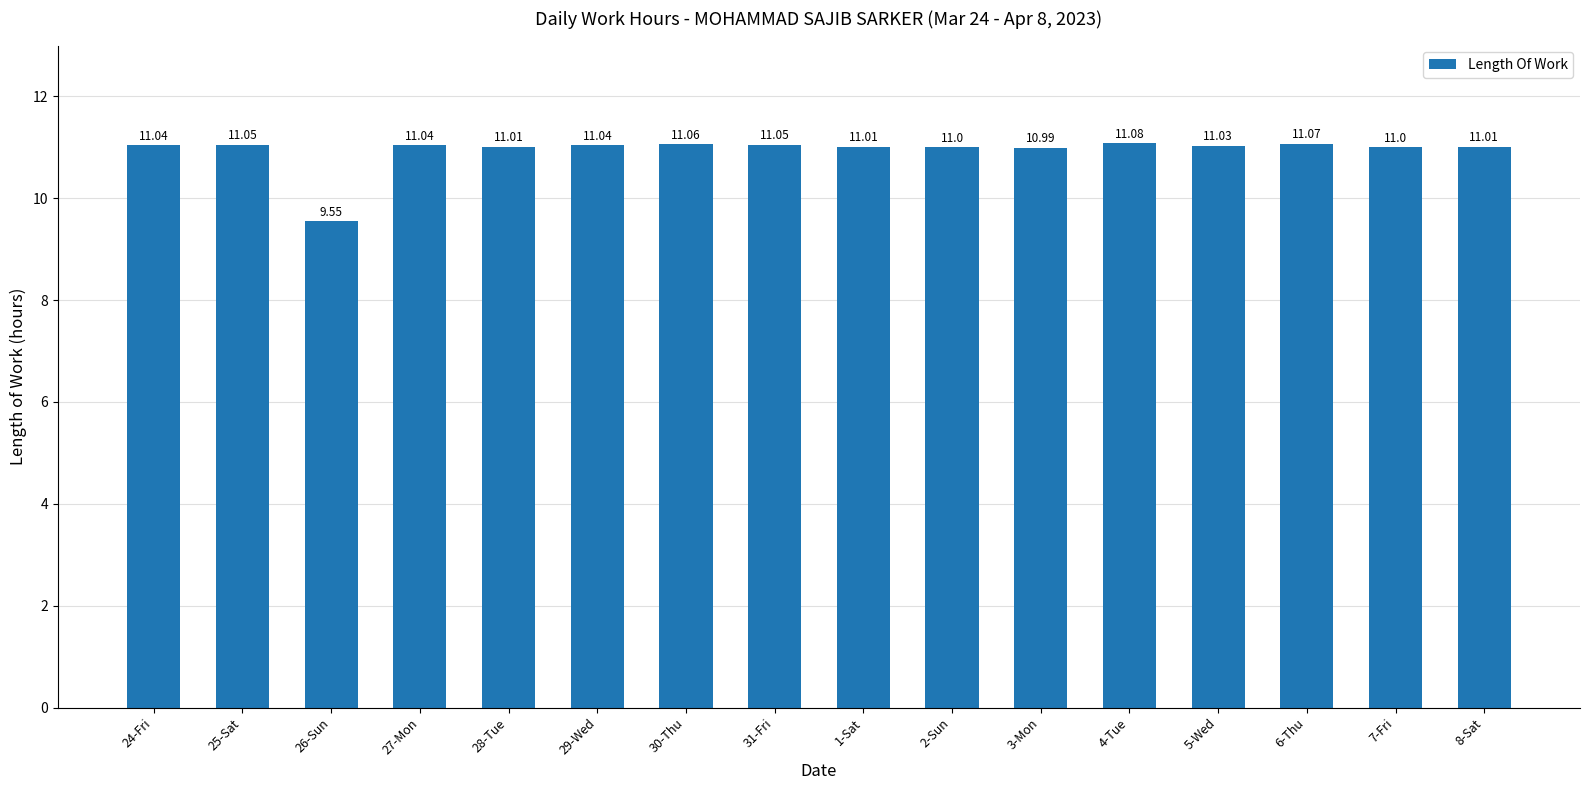

What is the difference between the second highest and second lowest values?

0.1